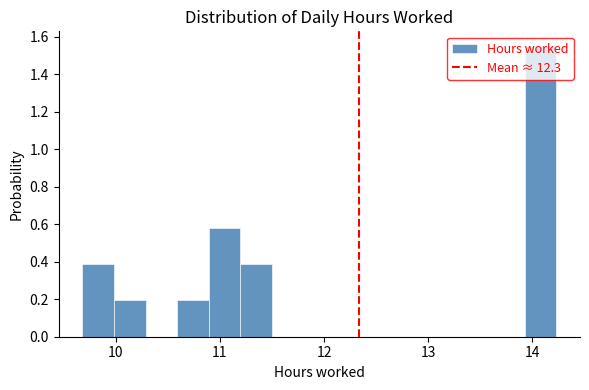

Read against the x-axis, roughly where is the centre of the tallest bar?

14.1